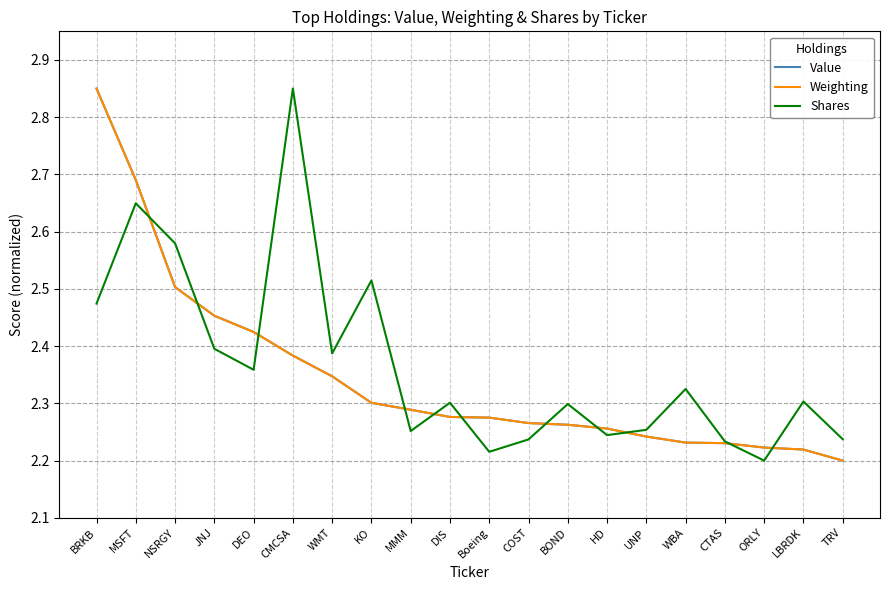

At which category is the sum across all series the highest?

BRKB